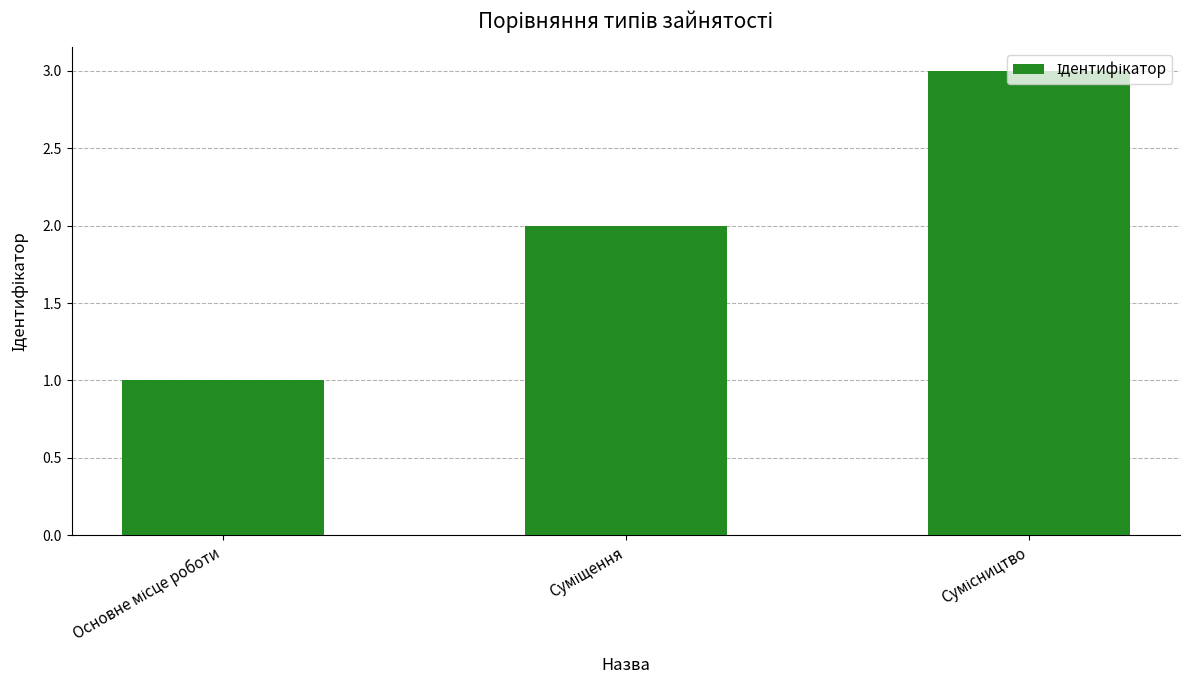

What is the sum of all values?

6